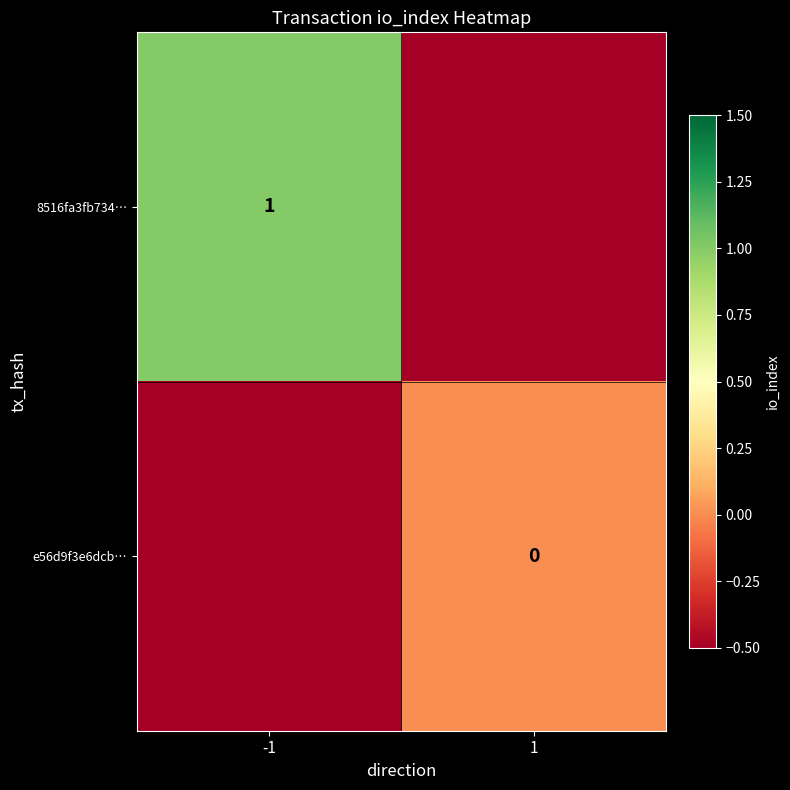

True or false: 8516fa3fb734… has a value of 1.0 at -1.

True